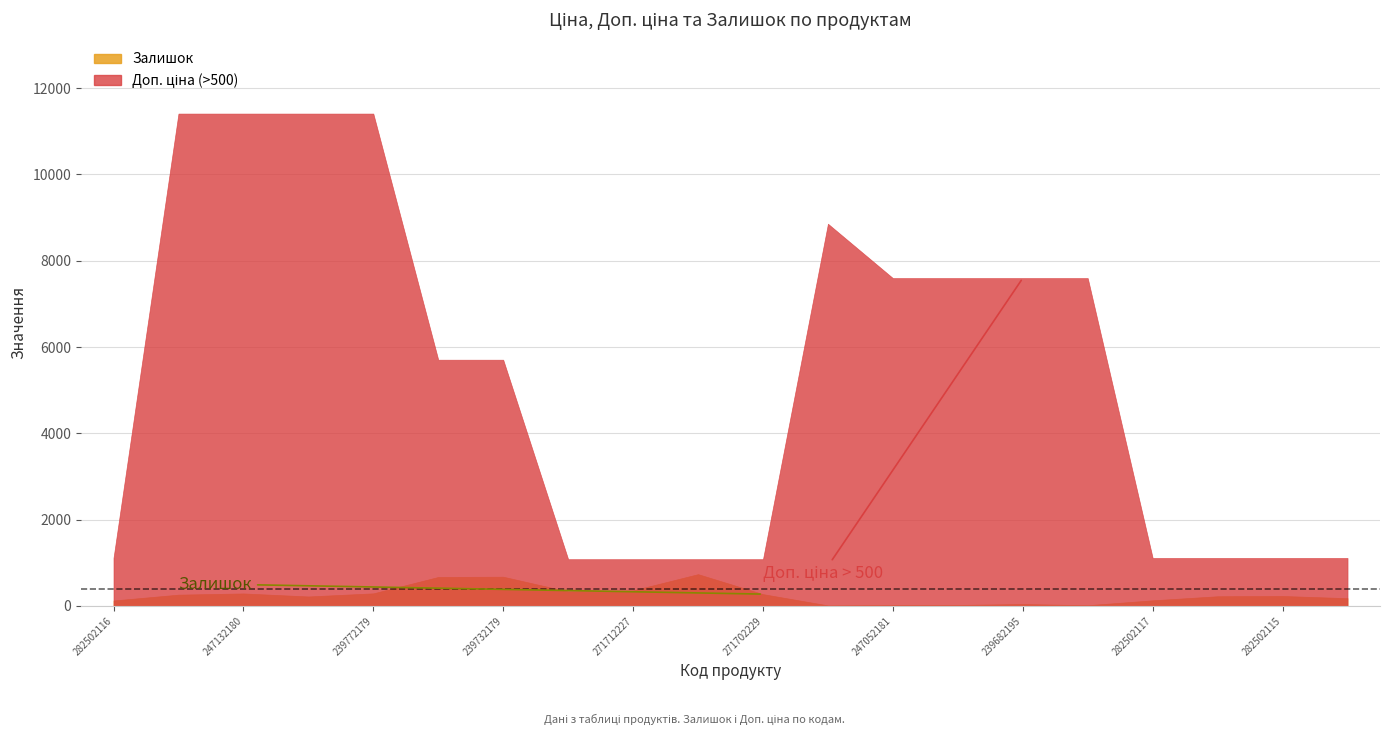

Count the number of data series in this chart.

3